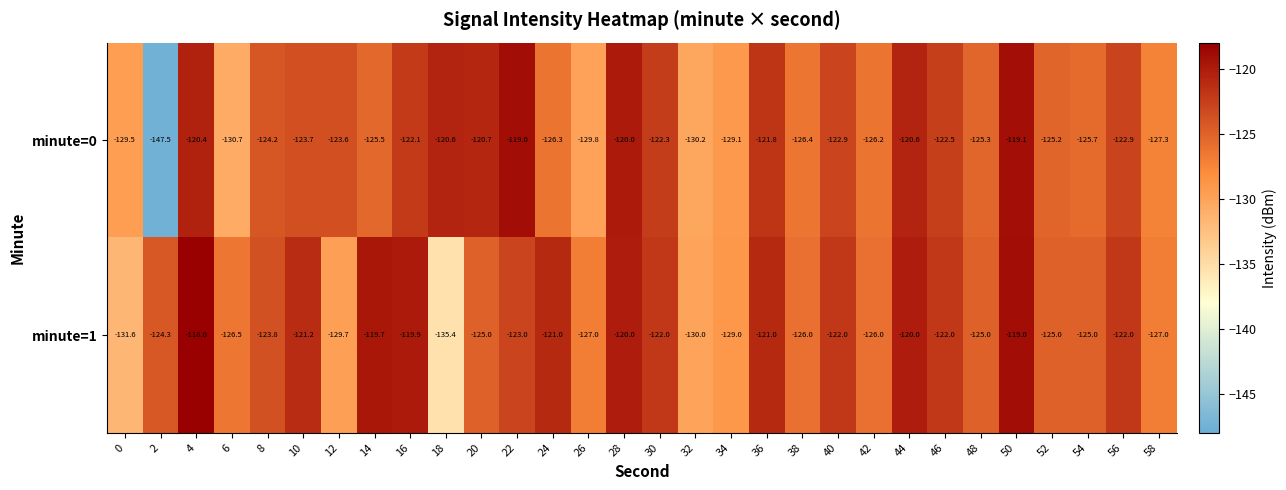

Which series has the largest range (max minus min)?

minute=0